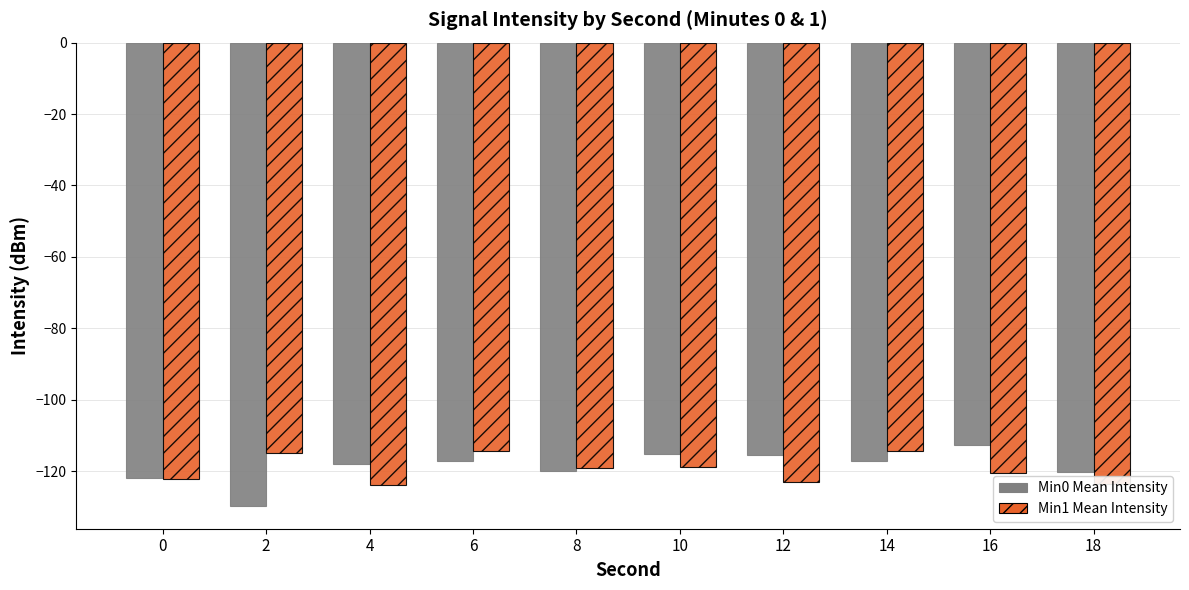

What is the difference between the highest and lowest values at 10?

3.7